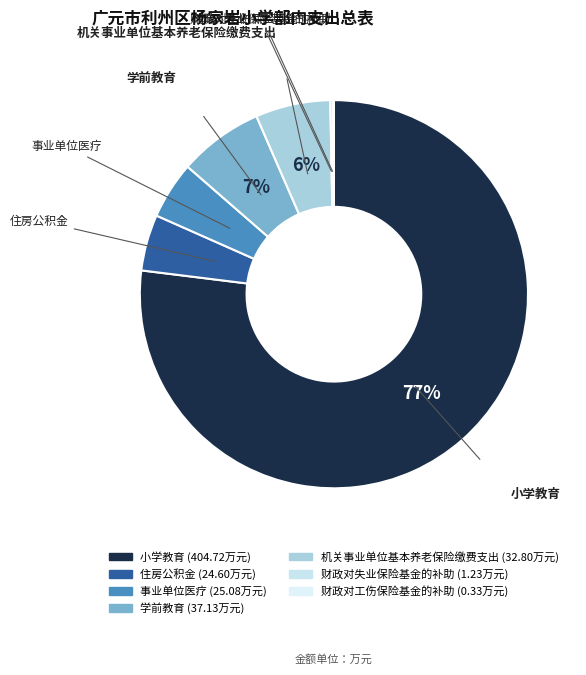

What is the majority slice?

小学教育